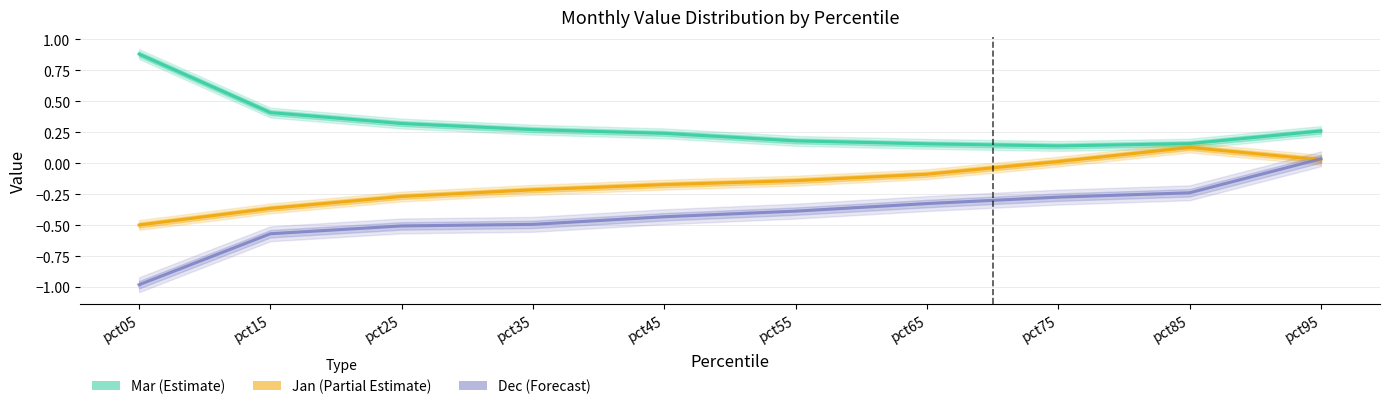

How many data points in Dec (Forecast) are less than 0?

9